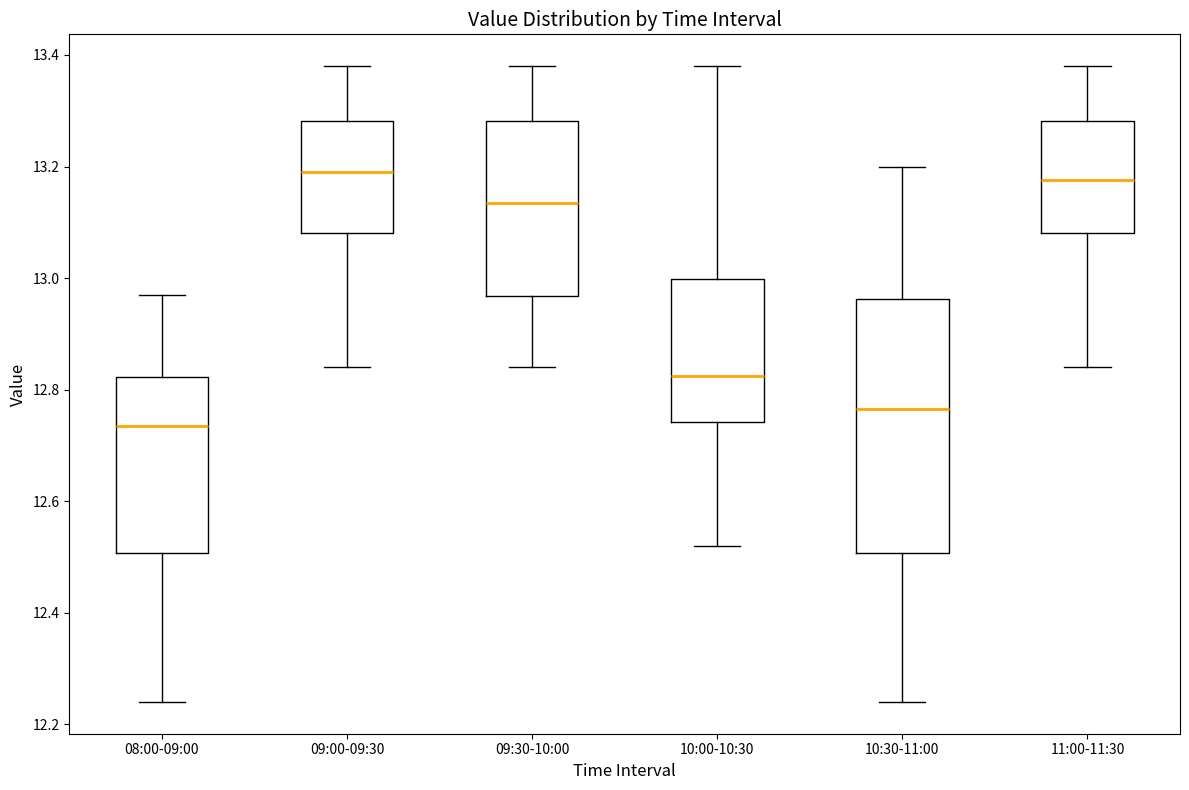

Where does the lower whisker of the box for 09:00-09:30 end on the y-axis? The values are not printed on the chart, so give them approximately, as read against the axis.

12.84